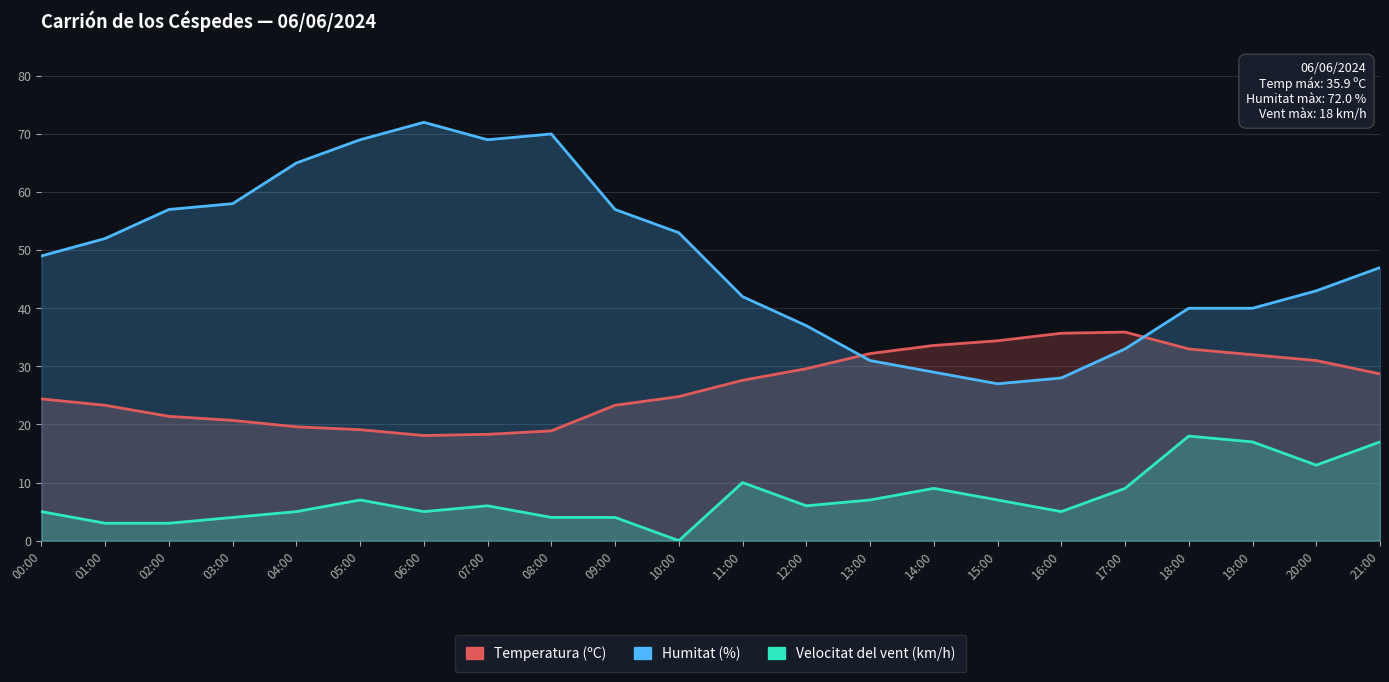

True or false: Humitat (%) and Velocitat del vent (km/h) cross at least once.

False